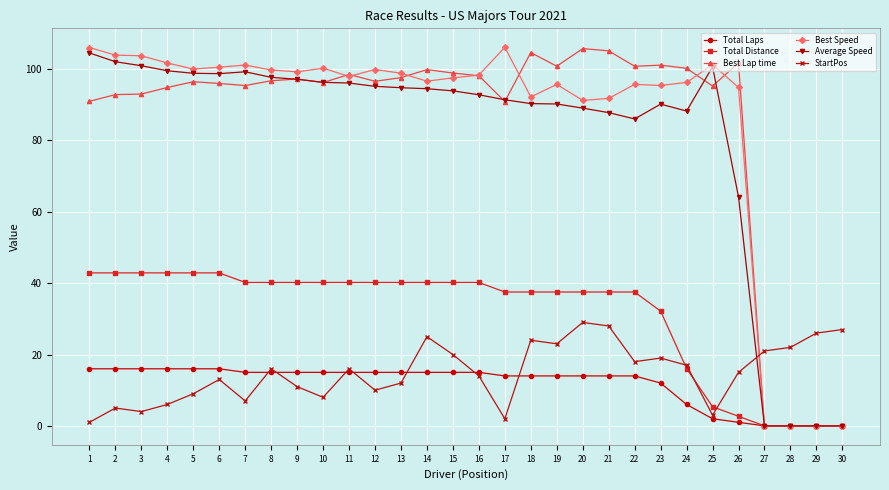

What is the average value of the Best Lap time series?

84.9